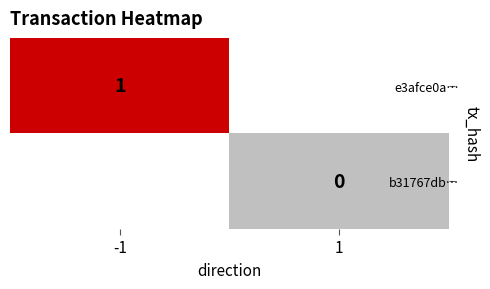

At 1, list the series in order from largest to smallest.

e3afce0a…, b31767db…